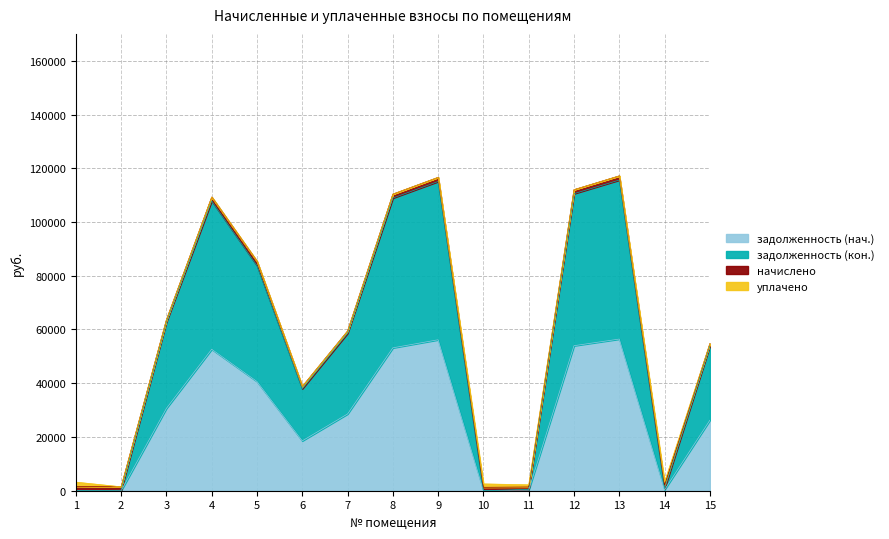

How many data points in задолженность (нач.) are less than 28560?

7